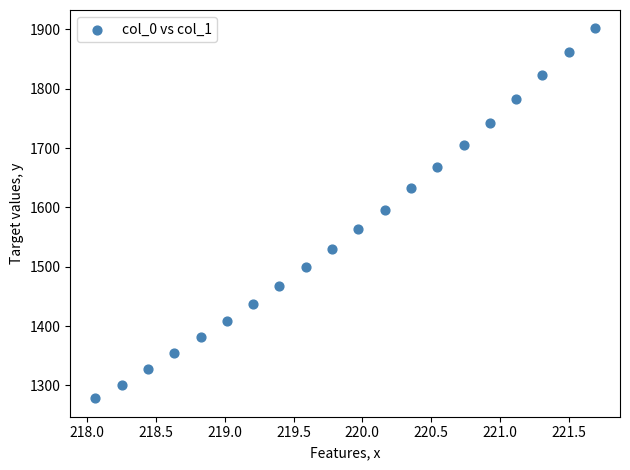

What is the range of X values (max minus min)?

3.6